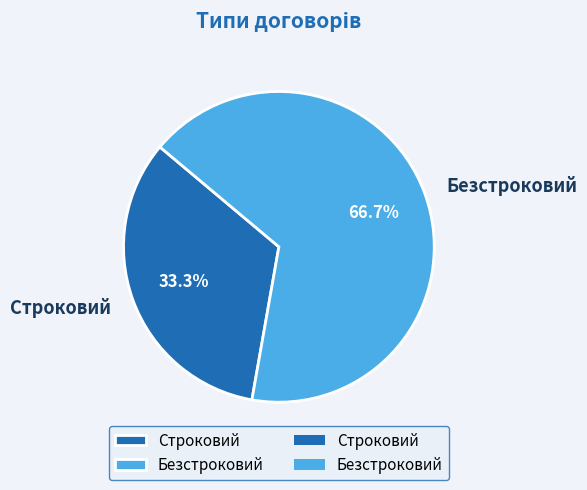

To the nearest percent, what is the combined percentage of Строковий and Безстроковий?

100%